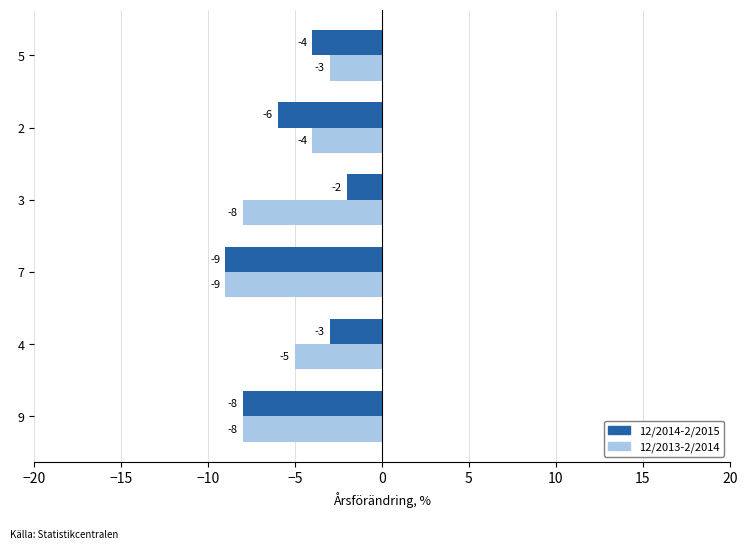

Which category has the lowest value in the 12/2014-2/2015 series?

7